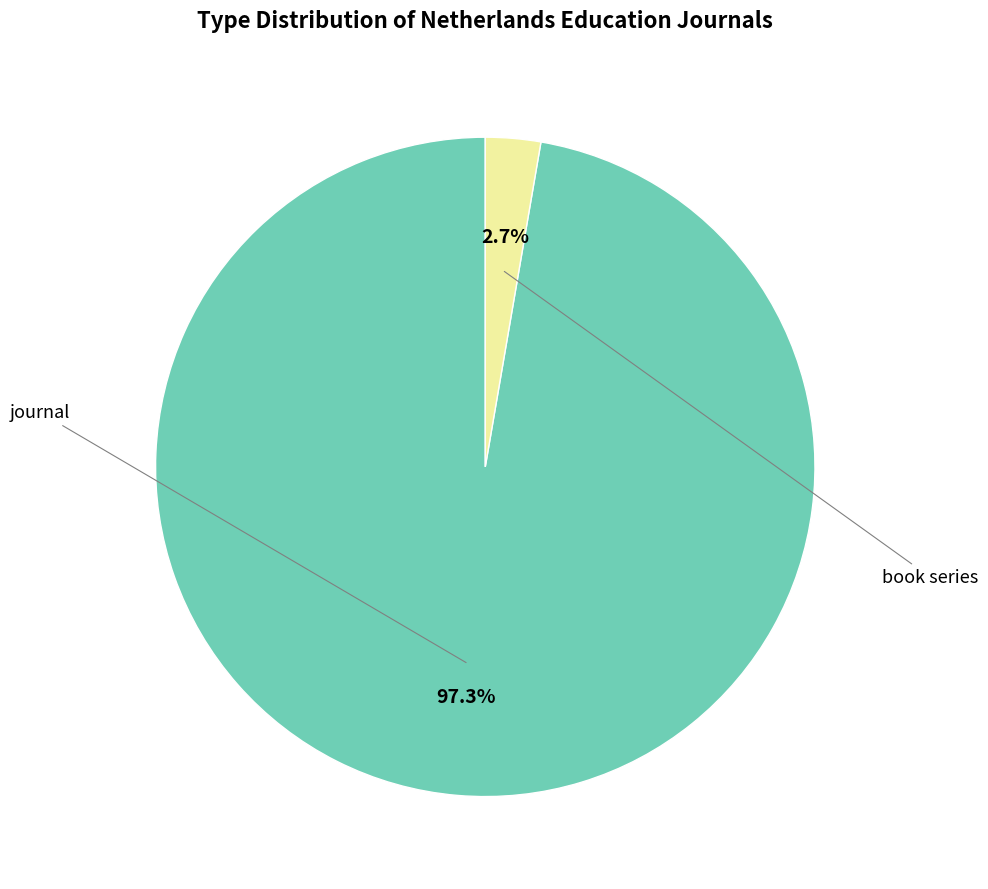

Is there any slice that represents more than half of the pie?

Yes